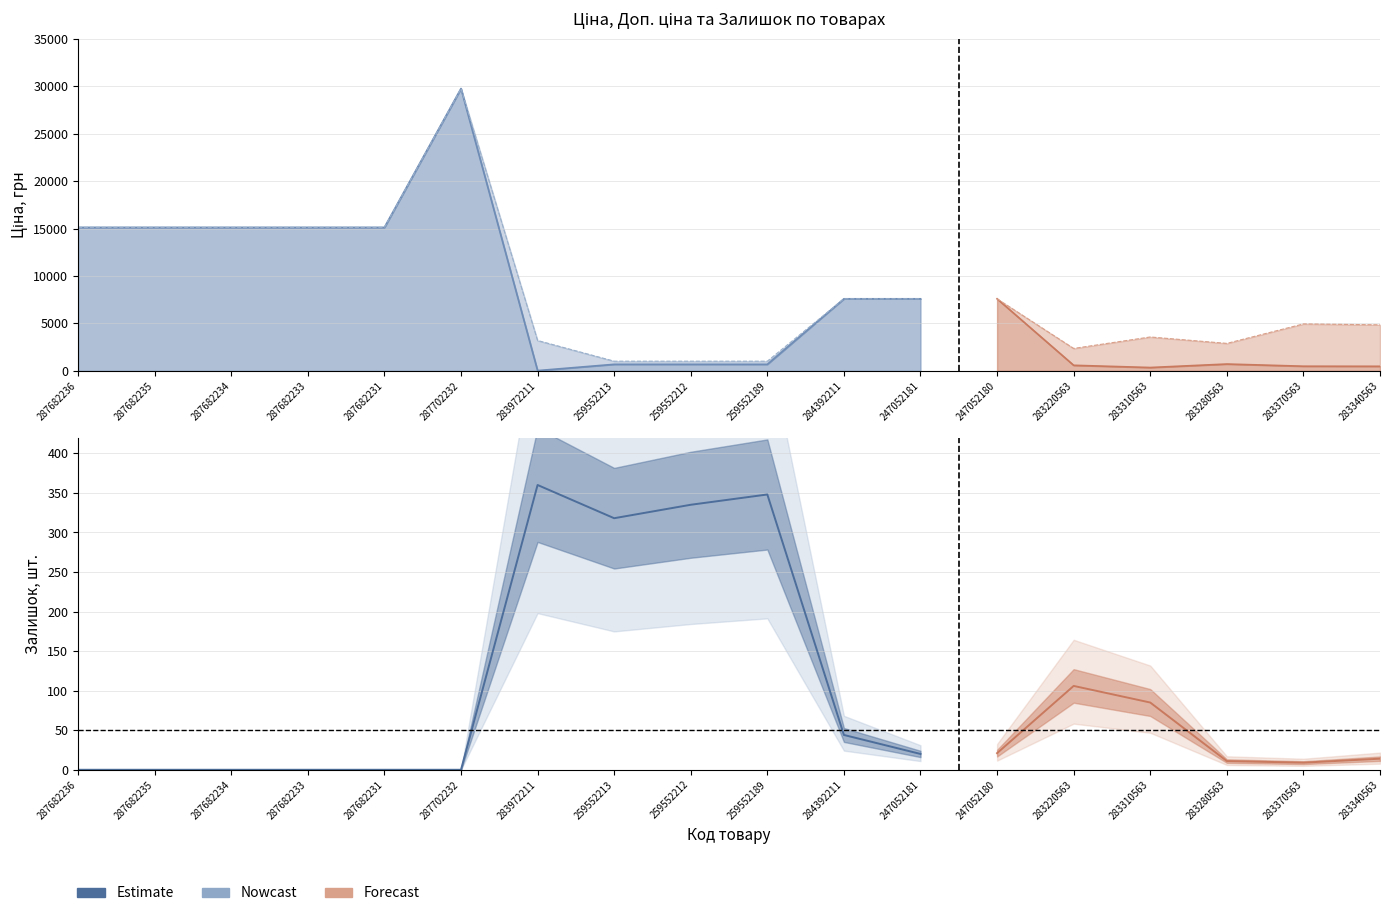

How many categories are shown in the chart?

18